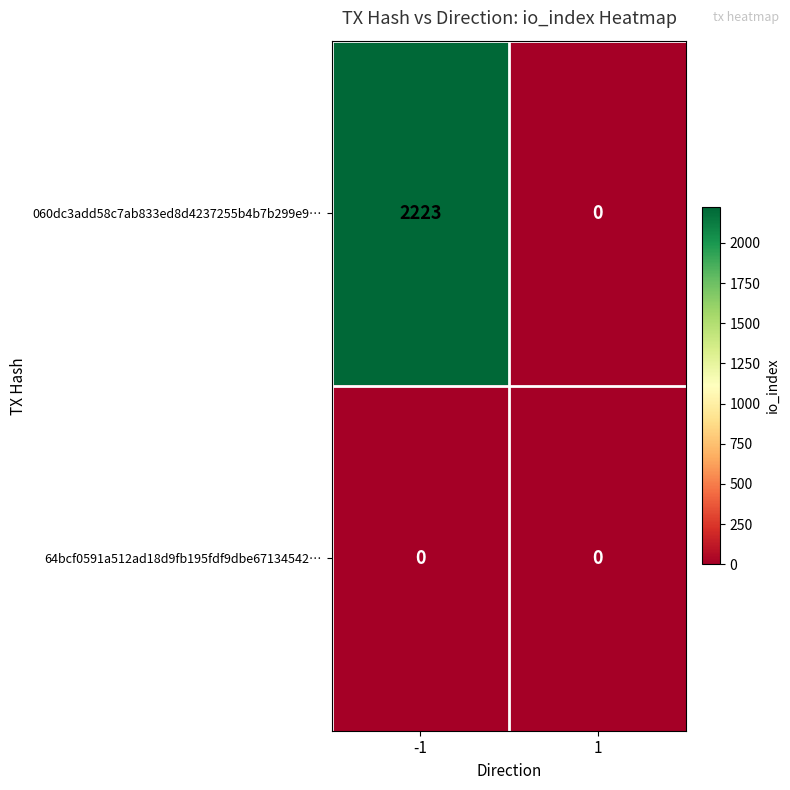

The value of 64bcf0591a512ad18d9fb195fdf9dbe67134542… at 1 is 0. True or false?

True